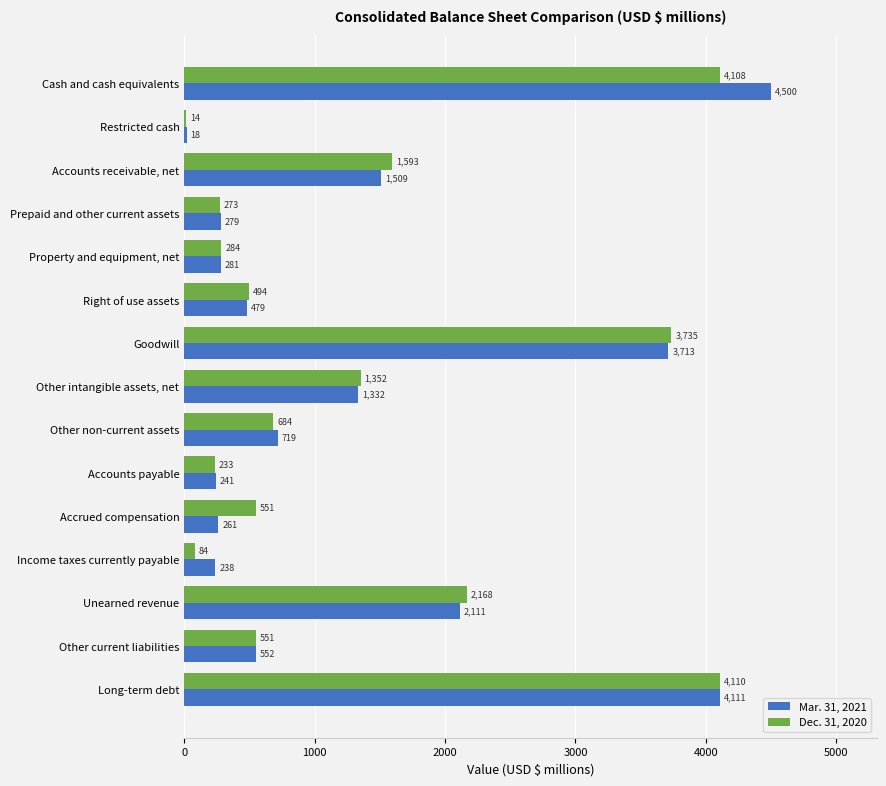

Read the Dec. 31, 2020 value at Accounts receivable, net, to the nearest 50.

1600